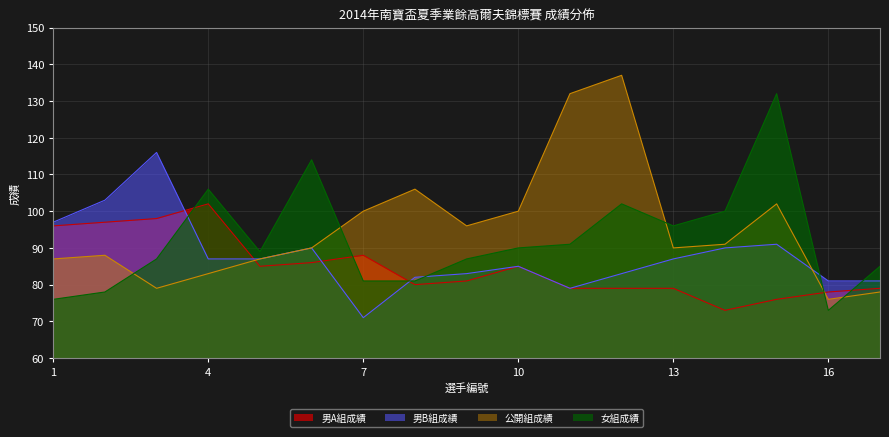

Does the chart have visible grid lines?

Yes